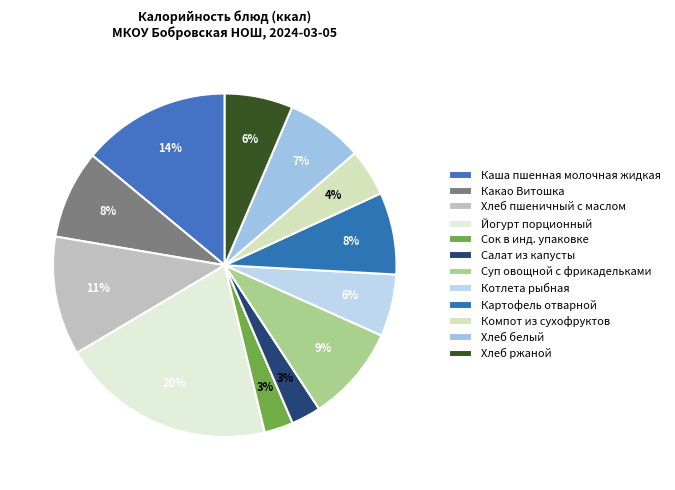

Count the number of slices in the pie.

12